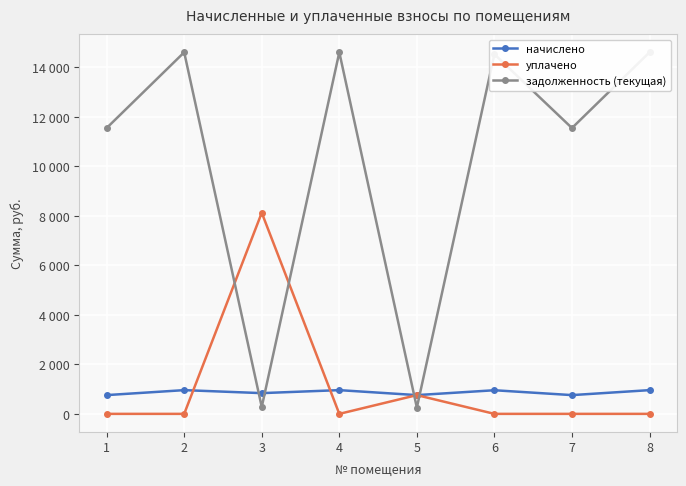

Rank the series at 7 from lowest to highest value.

уплачено, начислено, задолженность (текущая)